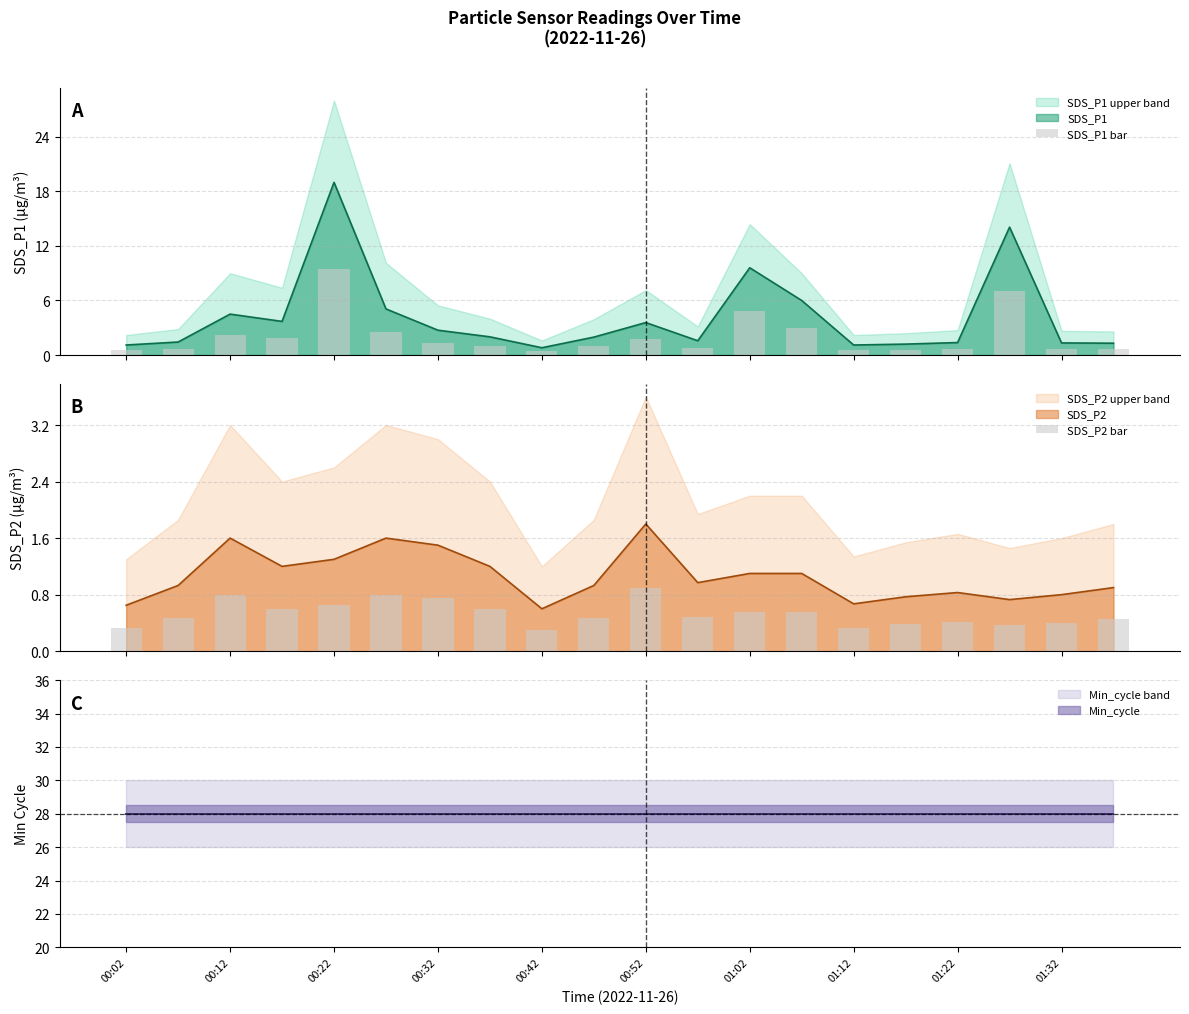

What is the maximum value for SDS_P1?

19.0